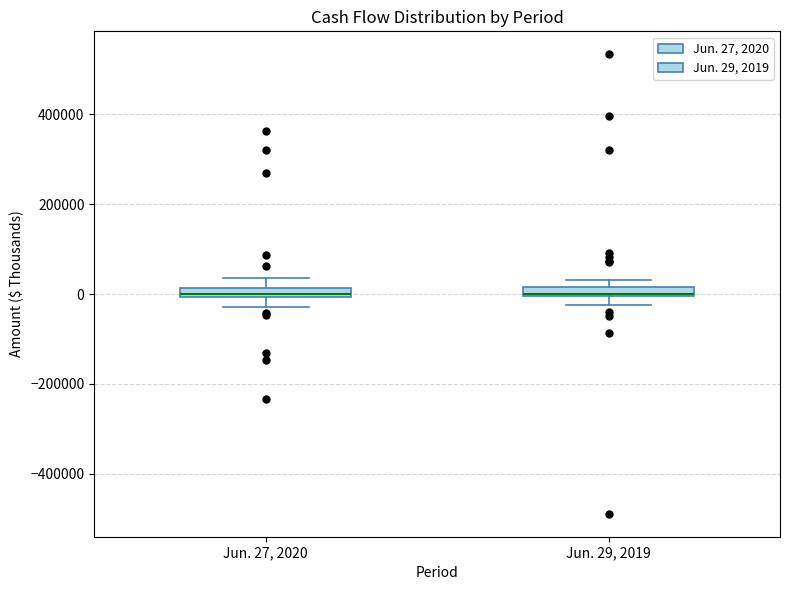

Where does the upper whisker of the box for Jun. 27, 2020 end on the y-axis? The values are not printed on the chart, so give them approximately, as read against the axis.

40000